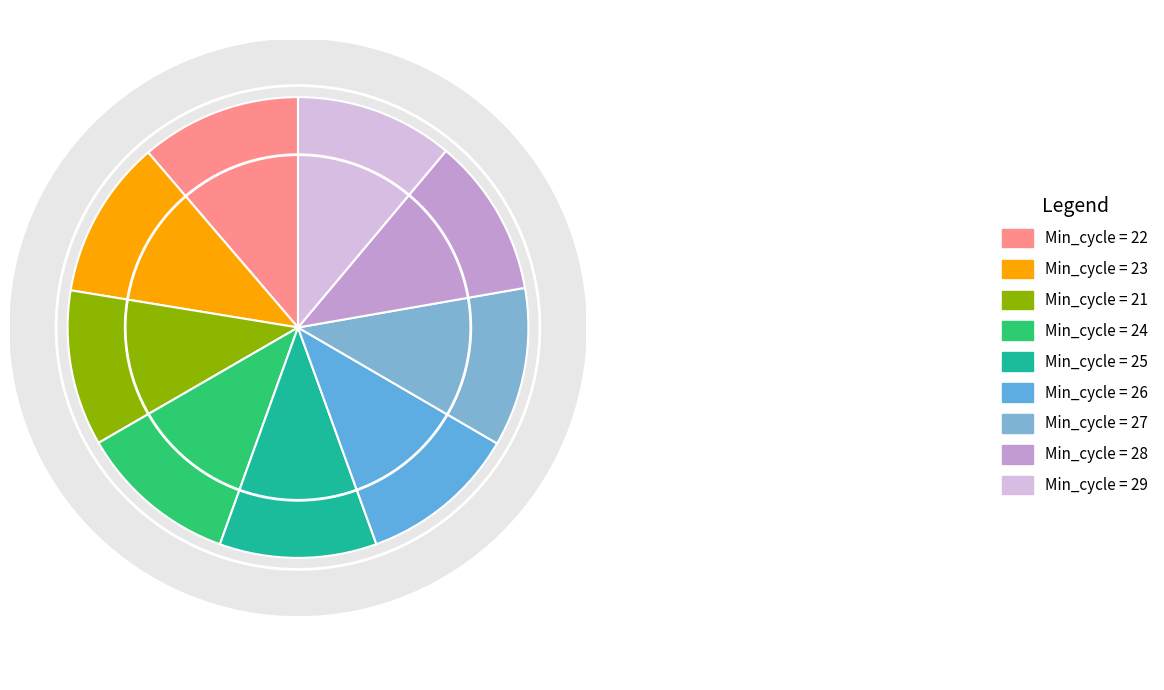

To the nearest percent, what portion does 22 represent?

11%